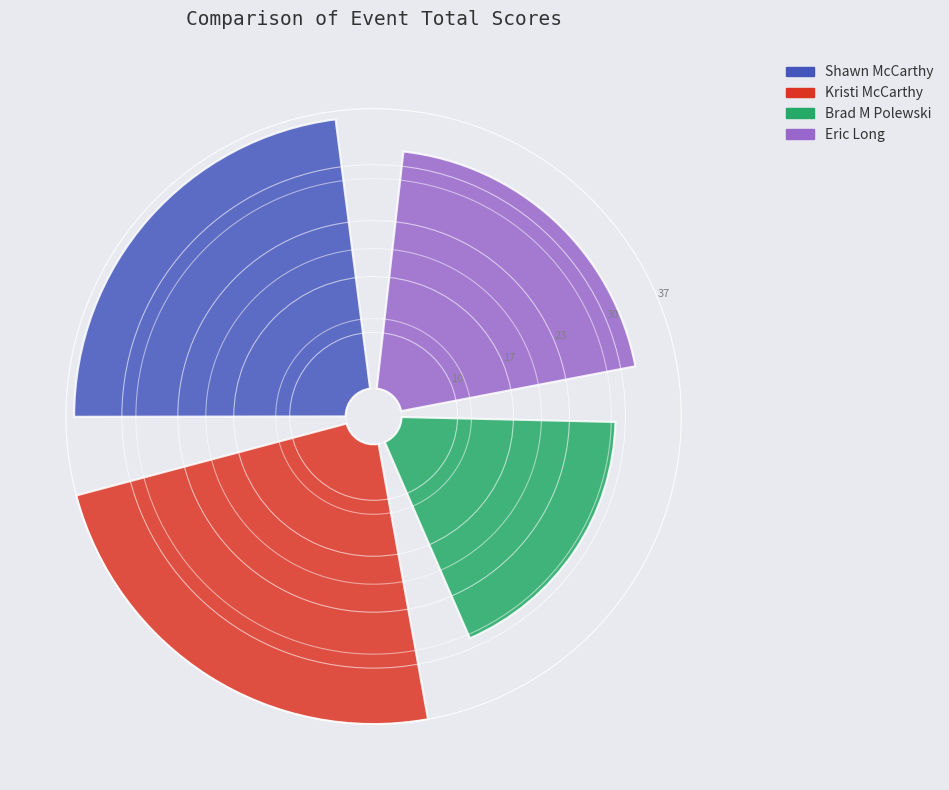

To the nearest percent, what percentage of the pie is Brad M Polewski?

21%